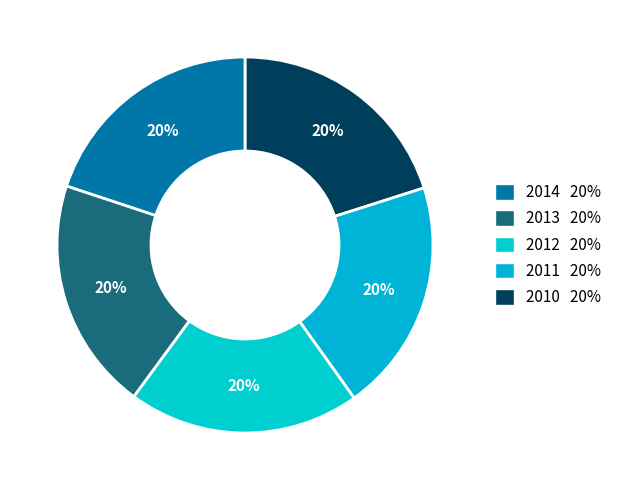

What is the smallest slice in the pie chart?

2014